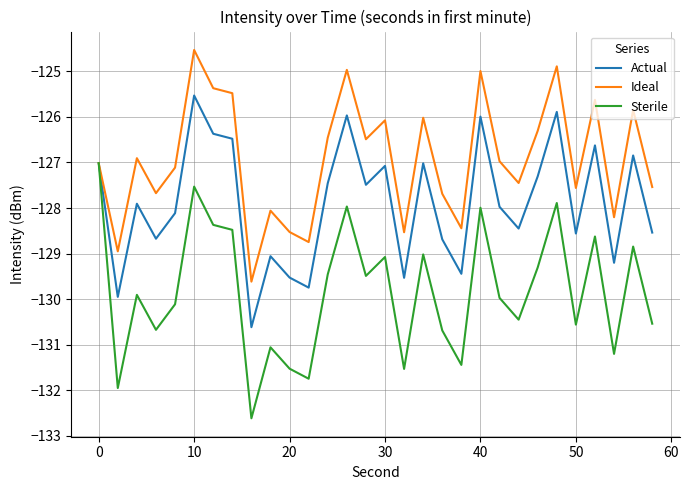

What is the minimum value shown in the chart?

-132.6